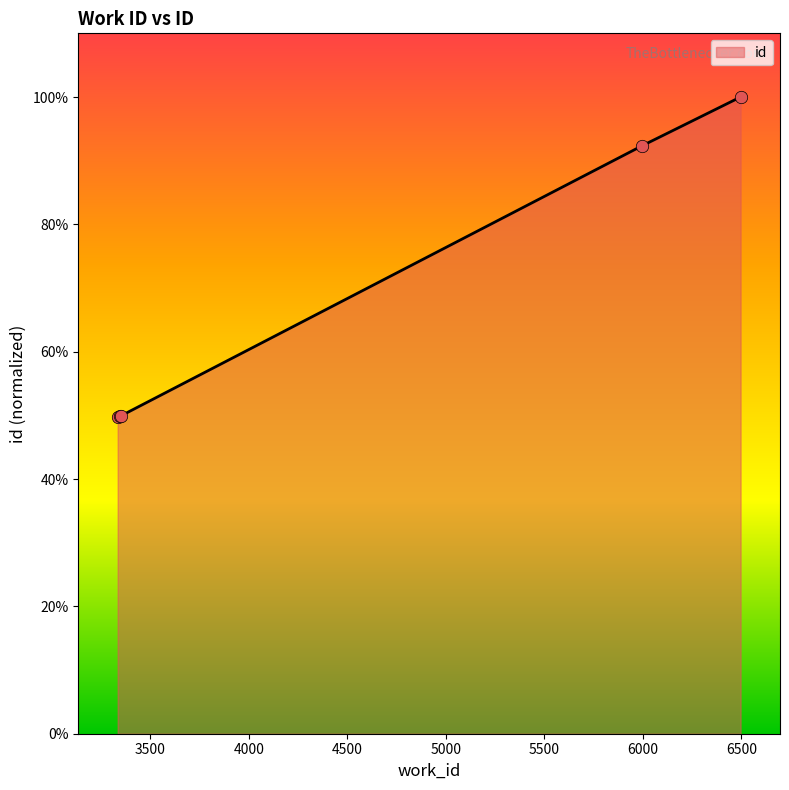

What is the smallest value displayed?

49.8